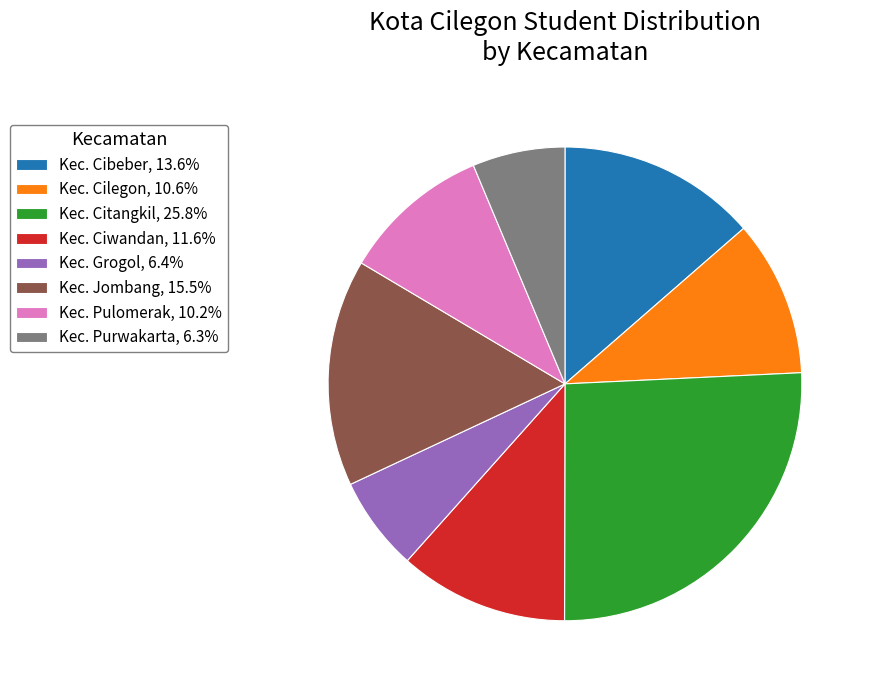

Approximately how many times larger is the value at Kec. Purwakarta, 6.3% compared to Kec. Cilegon, 10.6%?

0.6